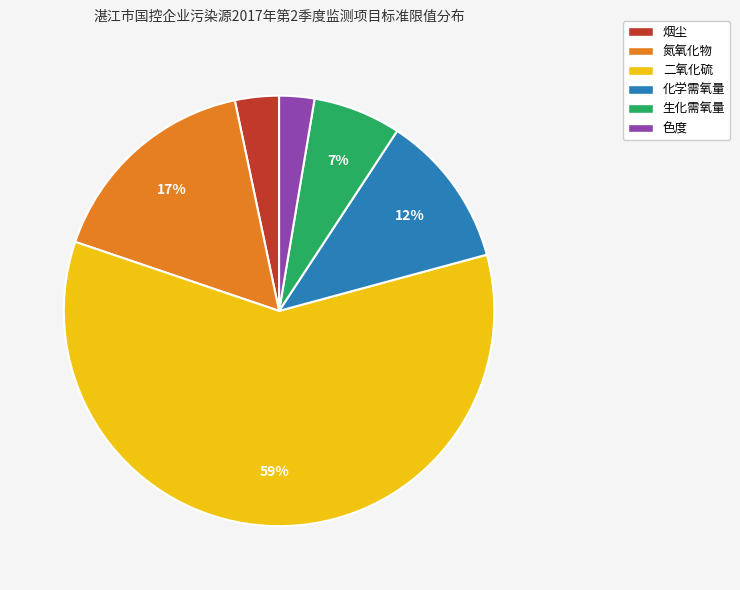

Is the sum of 氮氧化物 and 二氧化硫 greater than half?

Yes